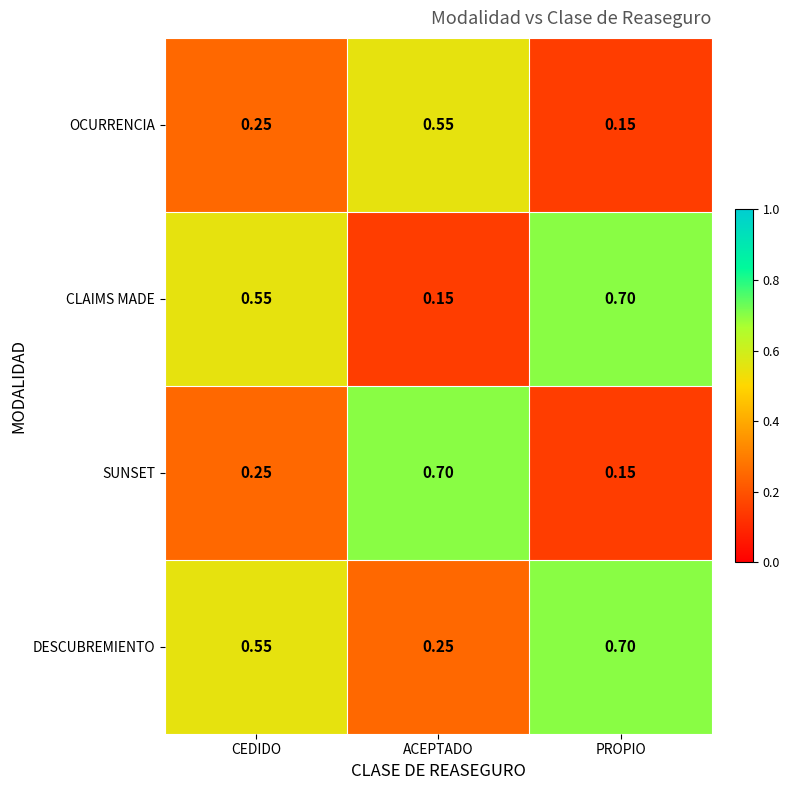

At which category is the sum across all series the highest?

PROPIO